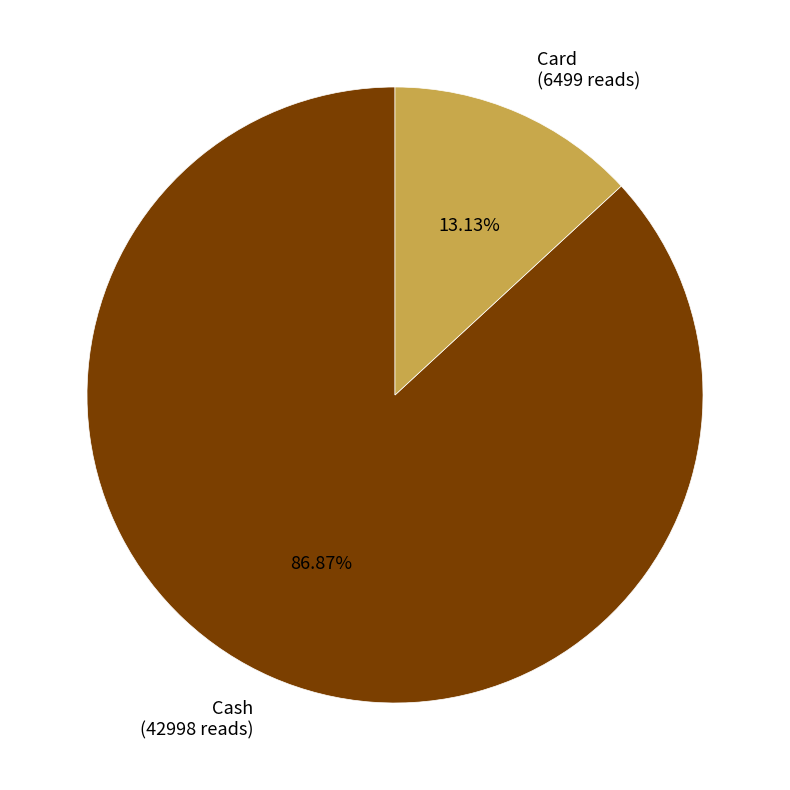

Count the number of slices in the pie.

2